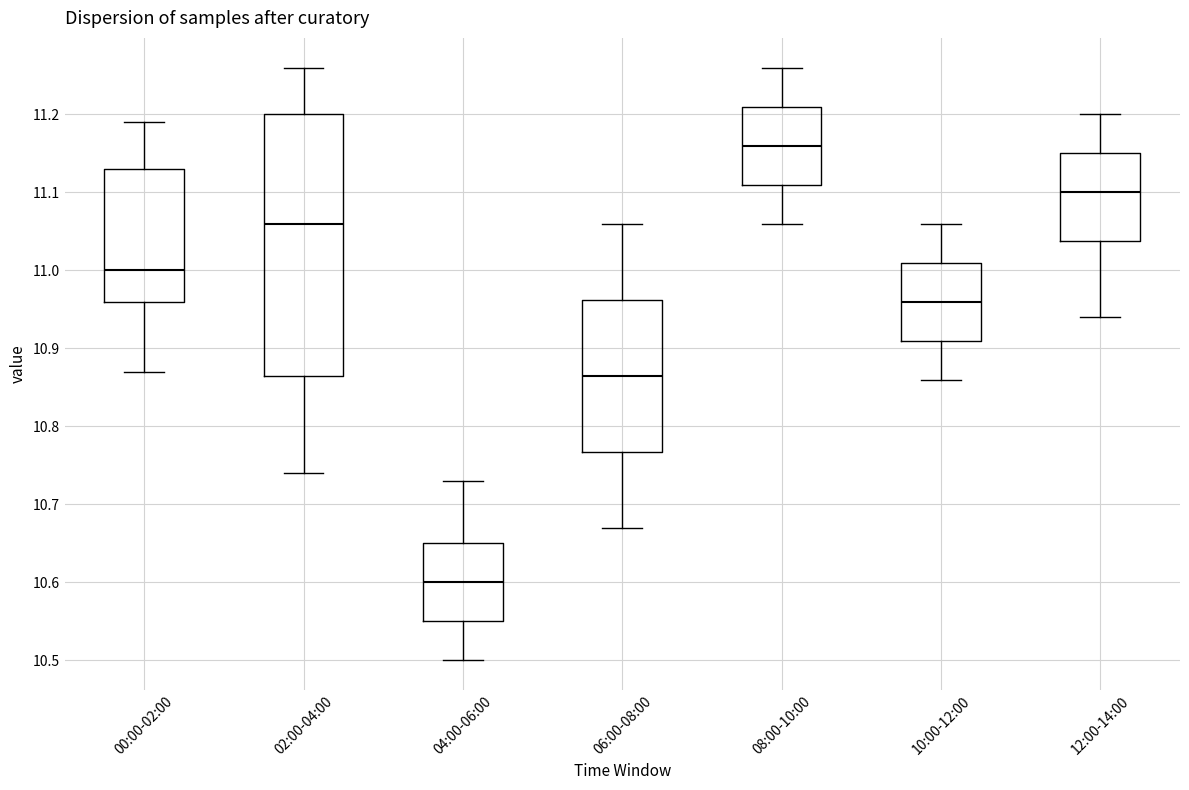

Reading left to right, transcribe this box plot: for each box, give where its median line is, the range the box spans, and where its two whiskers end, as read against the y-axis. The values are not printed on the chart, so give them approximately, as read against the axis.

00:00-02:00: median 11.00, box 10.96 to 11.13, whiskers 10.87 to 11.19
02:00-04:00: median 11.06, box 10.87 to 11.20, whiskers 10.74 to 11.26
04:00-06:00: median 10.60, box 10.55 to 10.65, whiskers 10.50 to 10.73
06:00-08:00: median 10.87, box 10.77 to 10.96, whiskers 10.67 to 11.06
08:00-10:00: median 11.16, box 11.11 to 11.21, whiskers 11.06 to 11.26
10:00-12:00: median 10.96, box 10.91 to 11.01, whiskers 10.86 to 11.06
12:00-14:00: median 11.10, box 11.04 to 11.15, whiskers 10.94 to 11.20